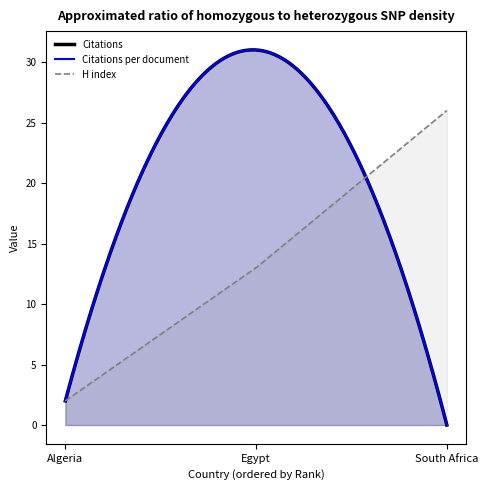

Which series has the largest total across all categories?

H index